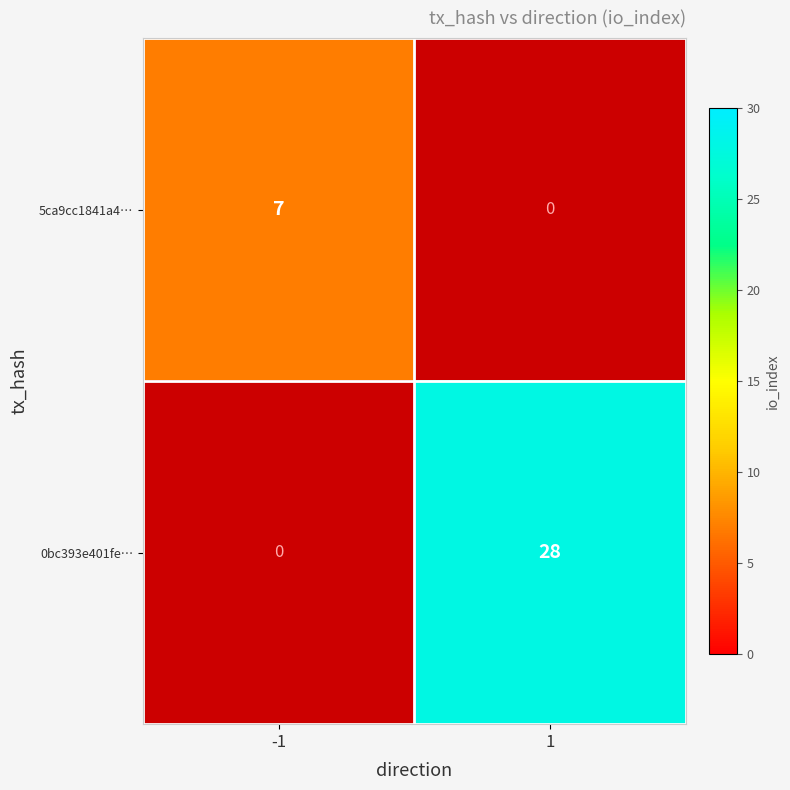

At 1, list the series in order from smallest to largest.

5ca9cc1841a4…, 0bc393e401fe…